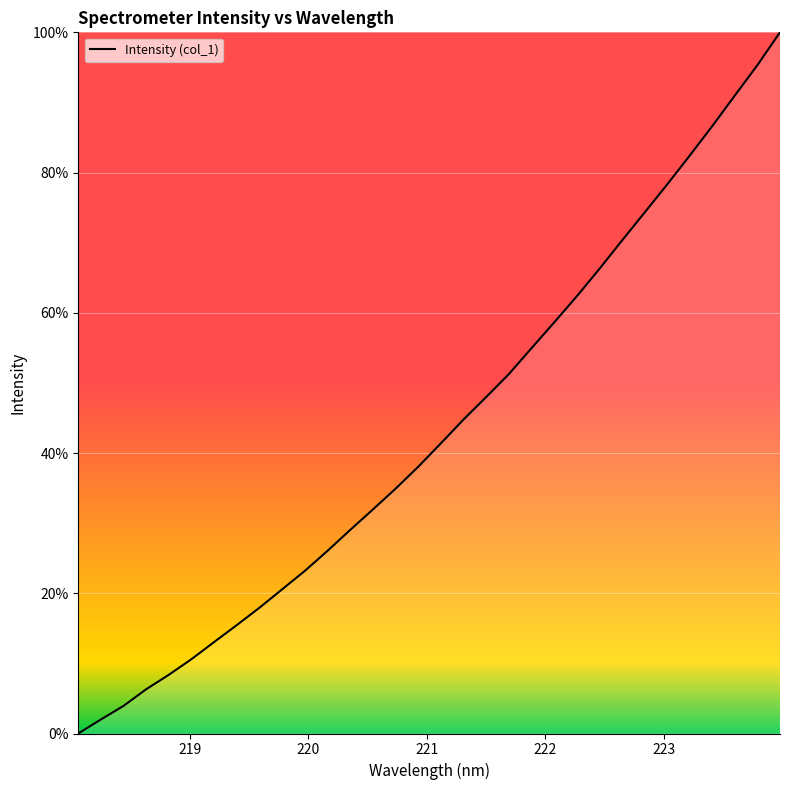

What is the maximum value shown in the chart?

100.0